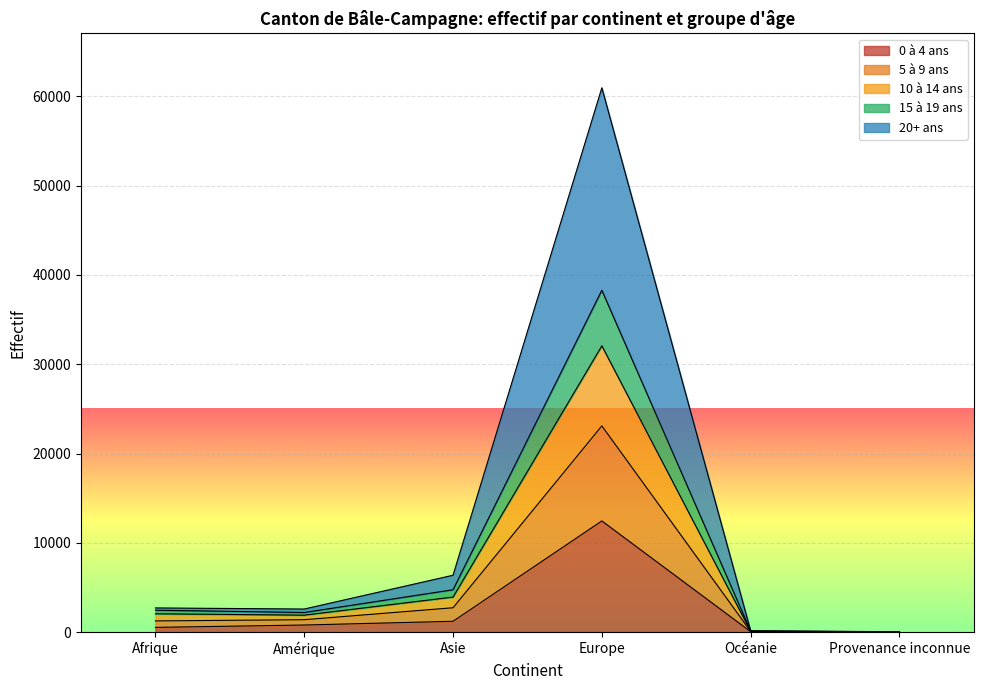

What is the label of the 2nd point from the right?

Océanie